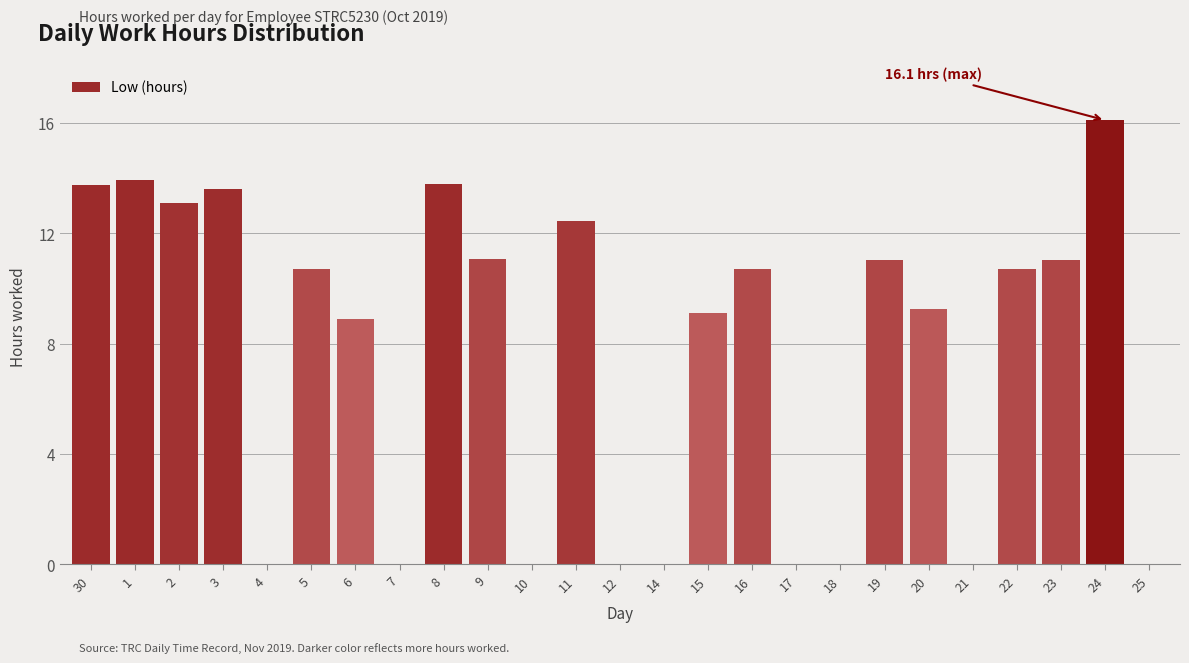

Which label corresponds to the largest value in the chart?

24